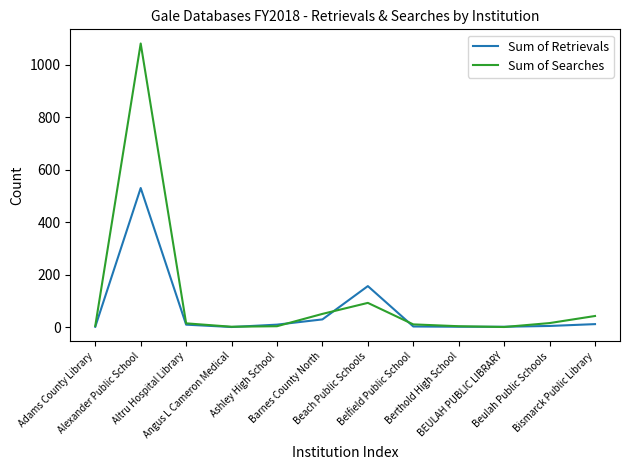

Is it true that Sum of Searches equals 1 at Angus L Cameron Medical?

True